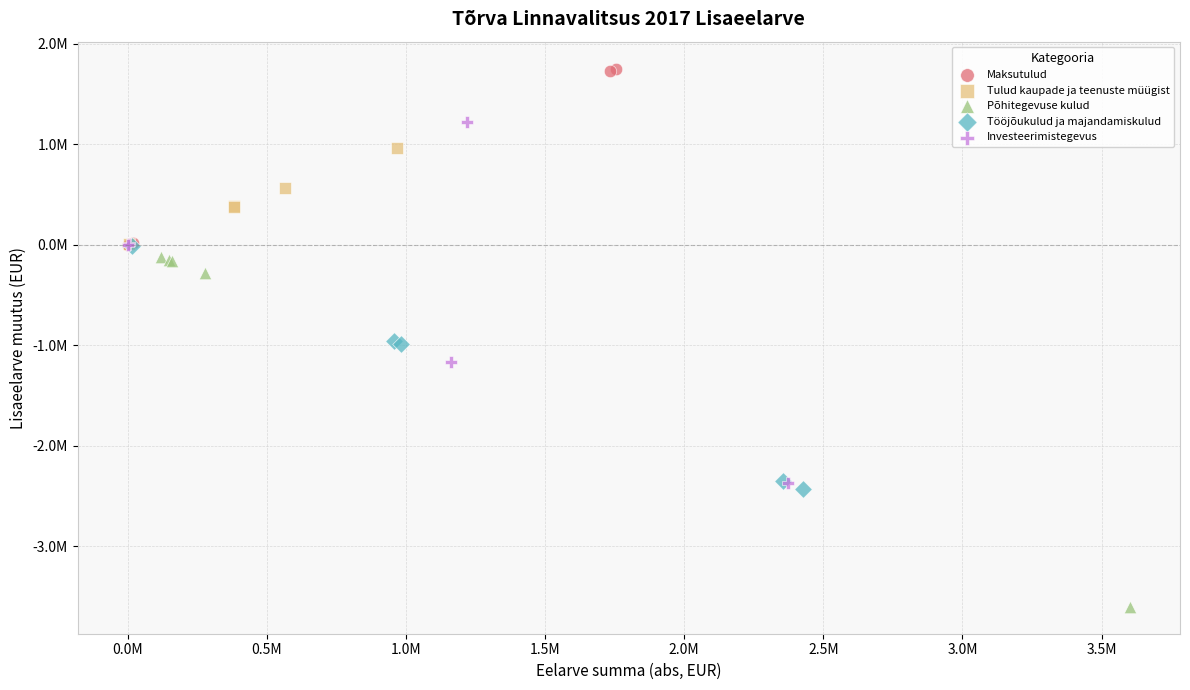

Which series reaches the maximum Y coordinate?

Maksutulud